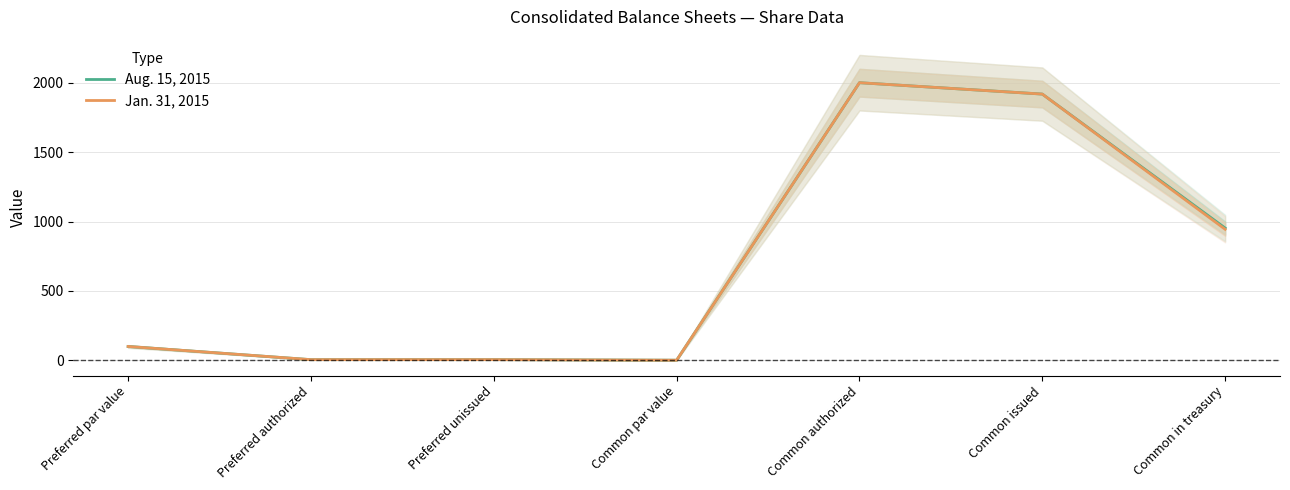

Between Common authorized and Common issued, which series saw the biggest shift?

Aug. 15, 2015